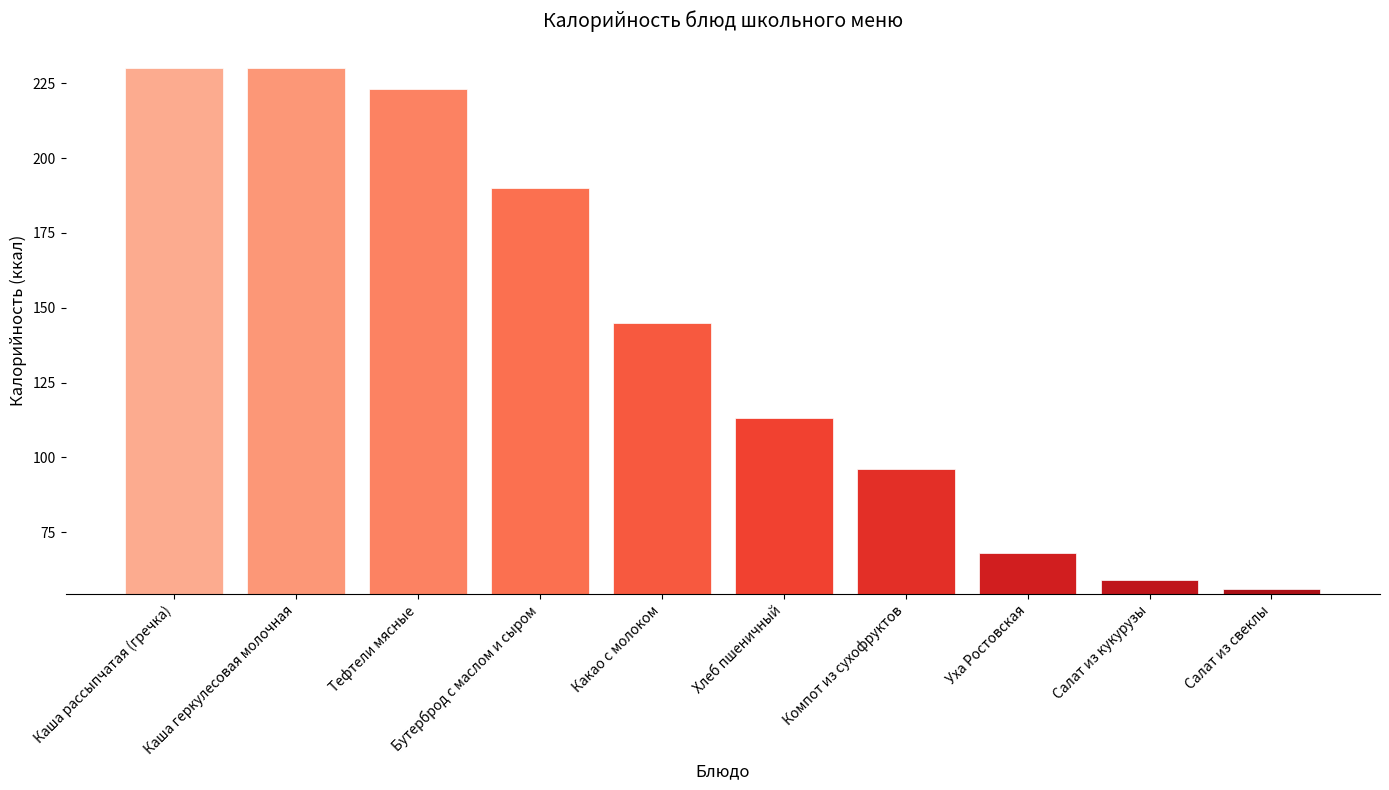

Which has a higher value, Компот из сухофруктов or Салат из свеклы?

Компот из сухофруктов